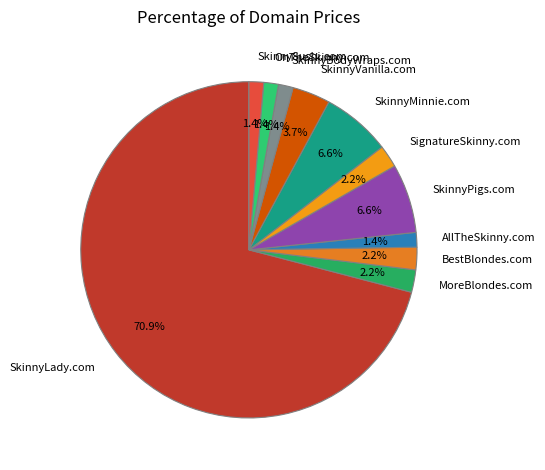

Which category accounts for the majority?

SkinnyLady.com